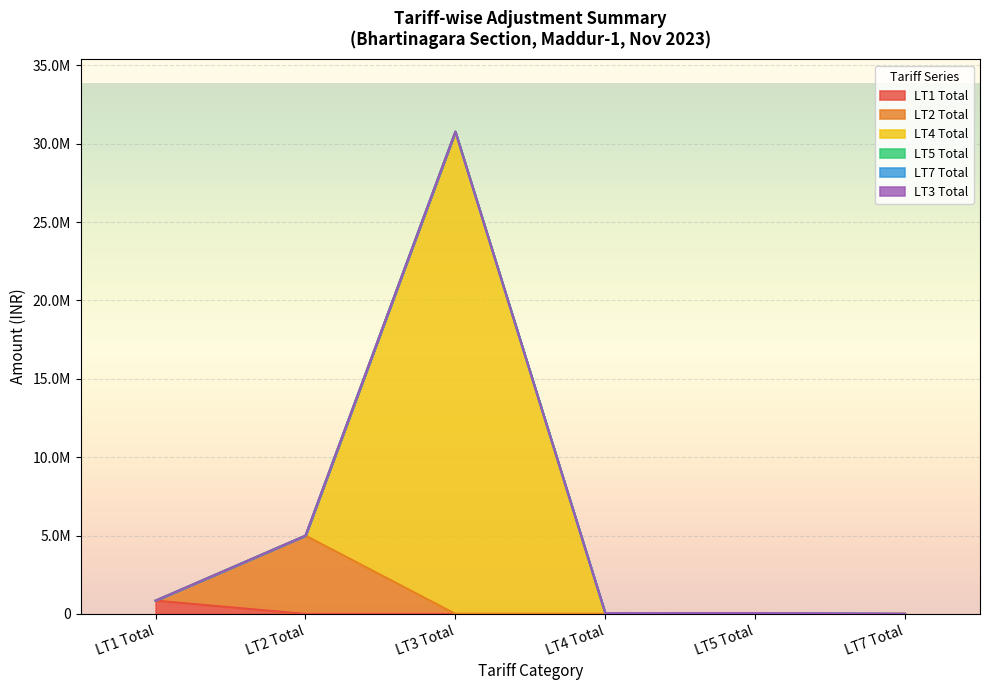

Which series changed the most between LT3 Total and LT4 Total?

LT4 Total